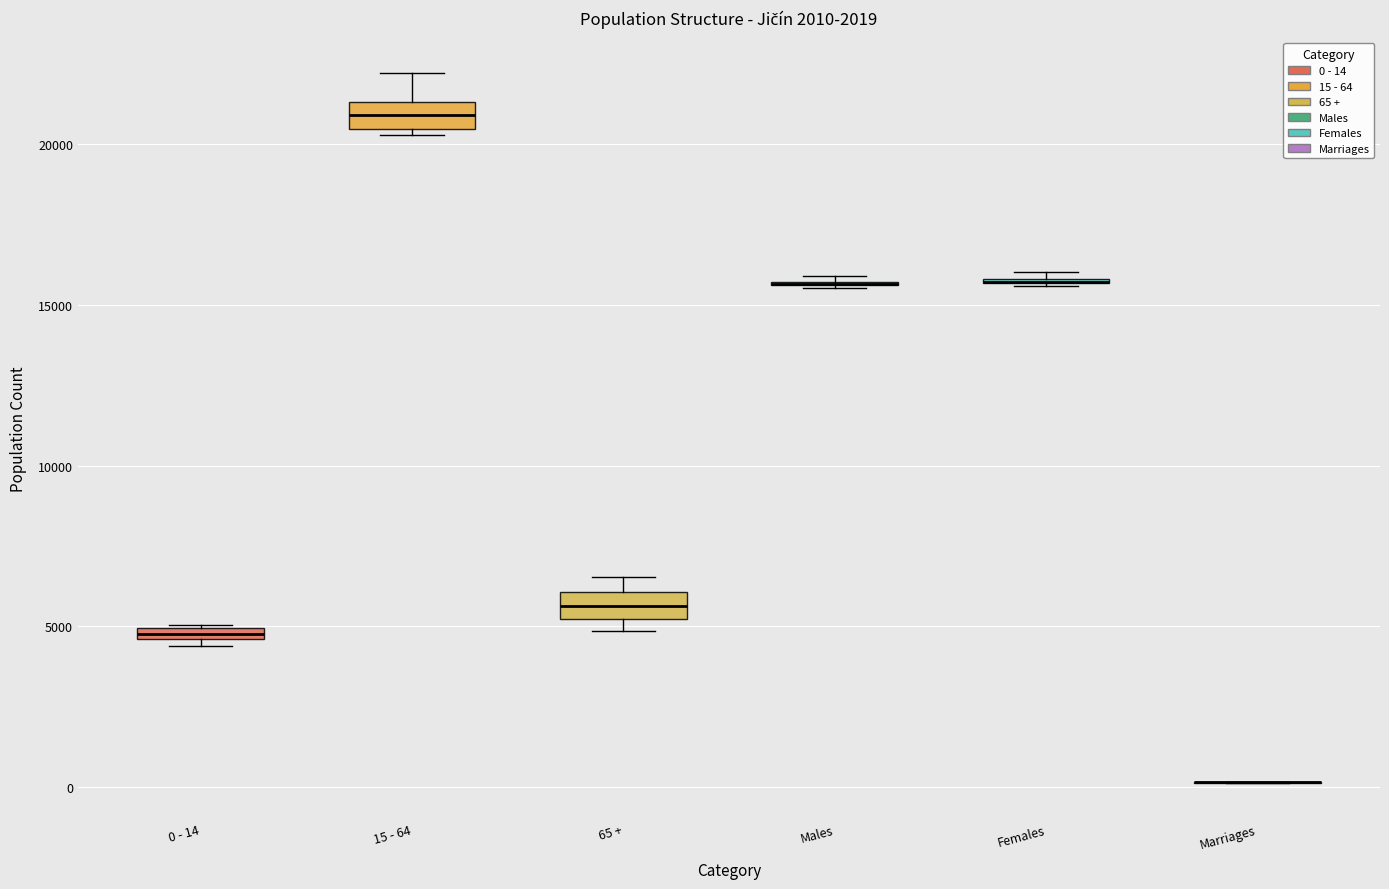

Where does the median line of the box for 65 + sit on the y-axis? The values are not printed on the chart, so give them approximately, as read against the axis.

5500